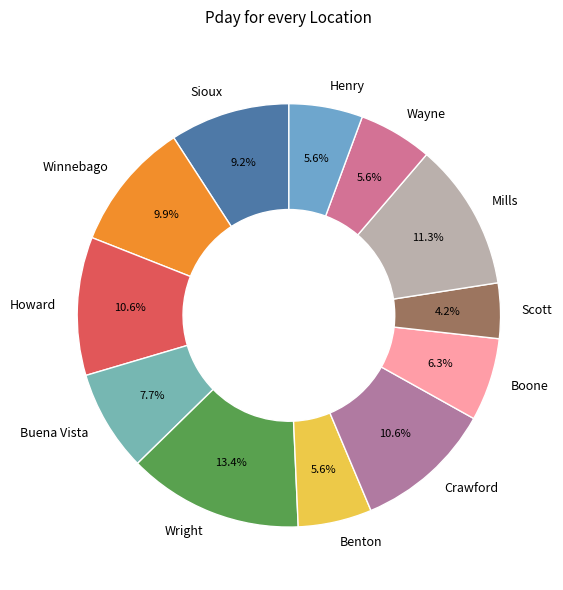

Does any single category account for the majority?

No